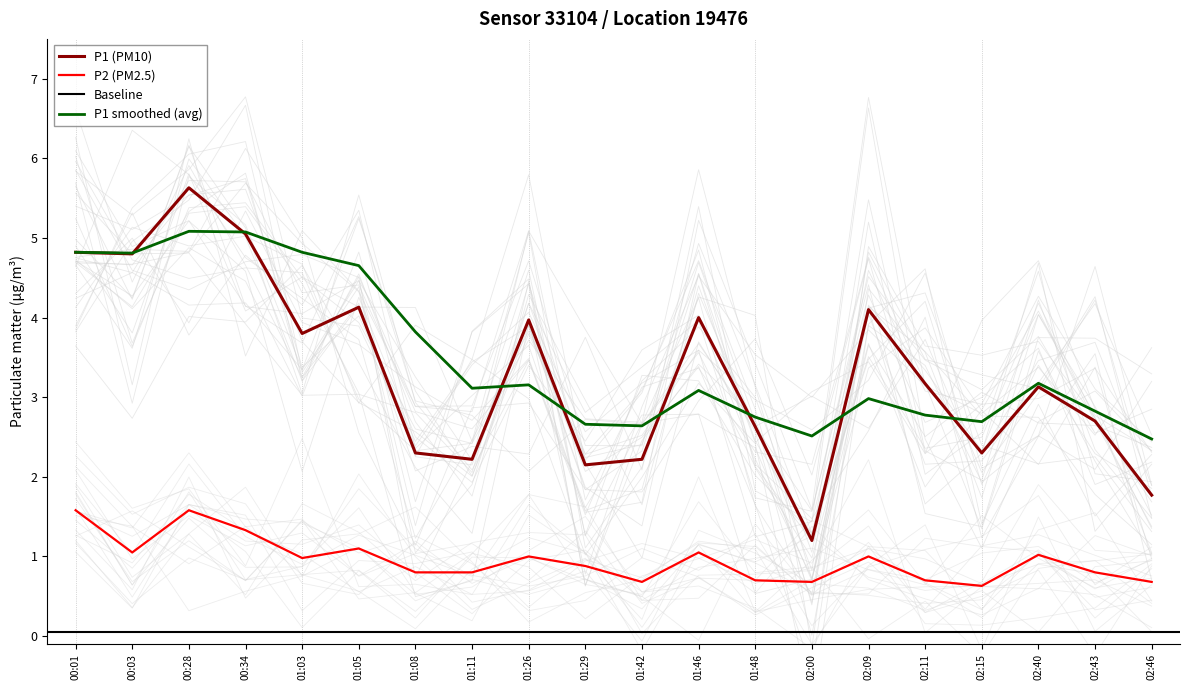

What is the spread (max minus min) of values at 02:15?

1.7